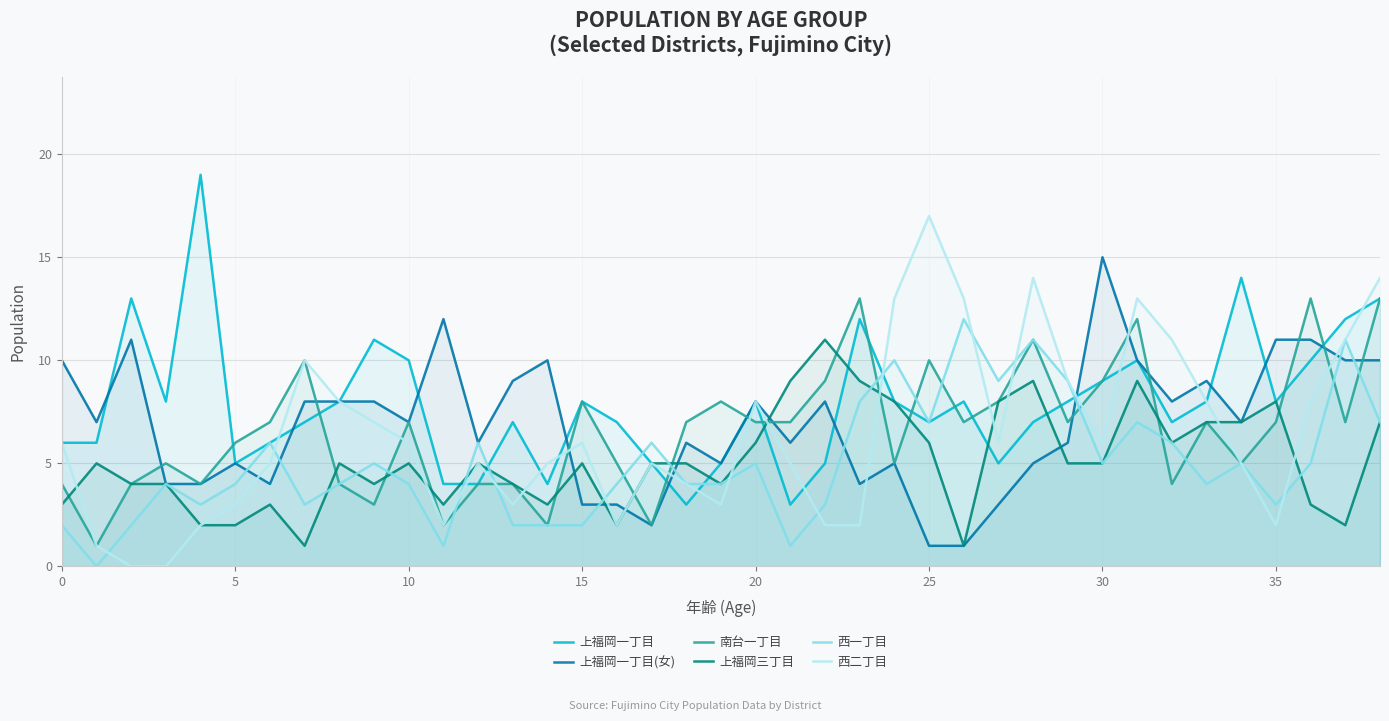

How many distinct data groups are displayed?

6